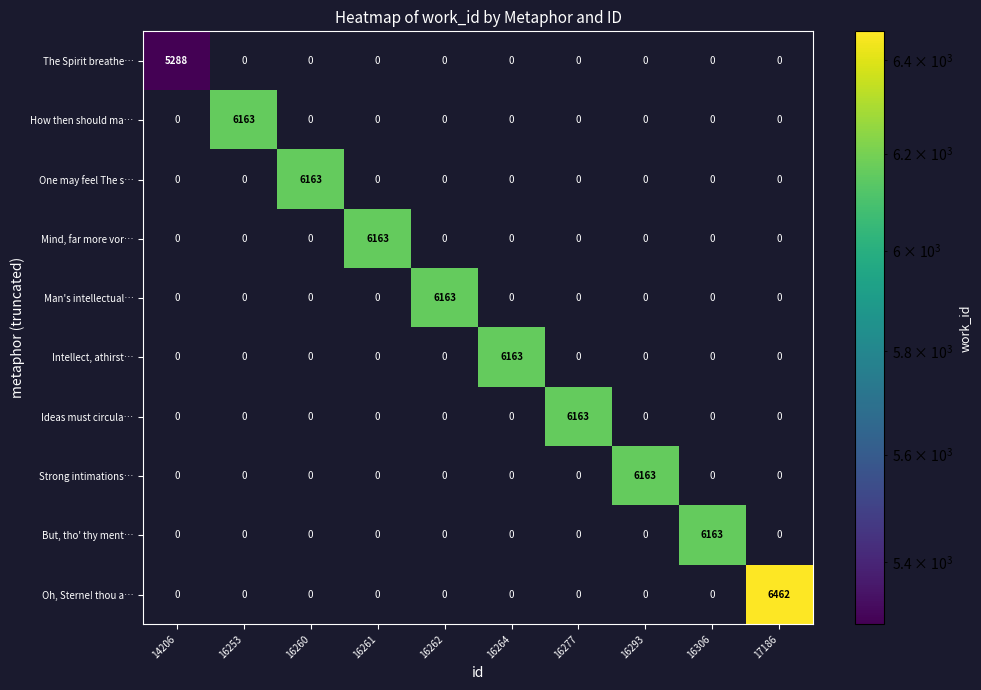

The Ideas must circula… series shows 0 at 16253. True or false?

True